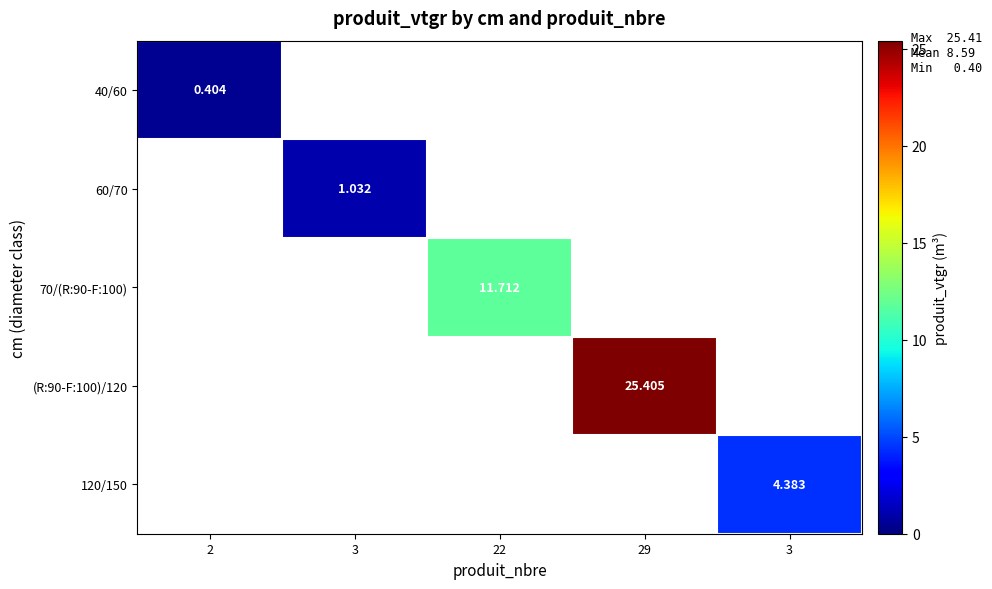

Which series changed the most between 3 and 22?

70/(R:90-F:100)